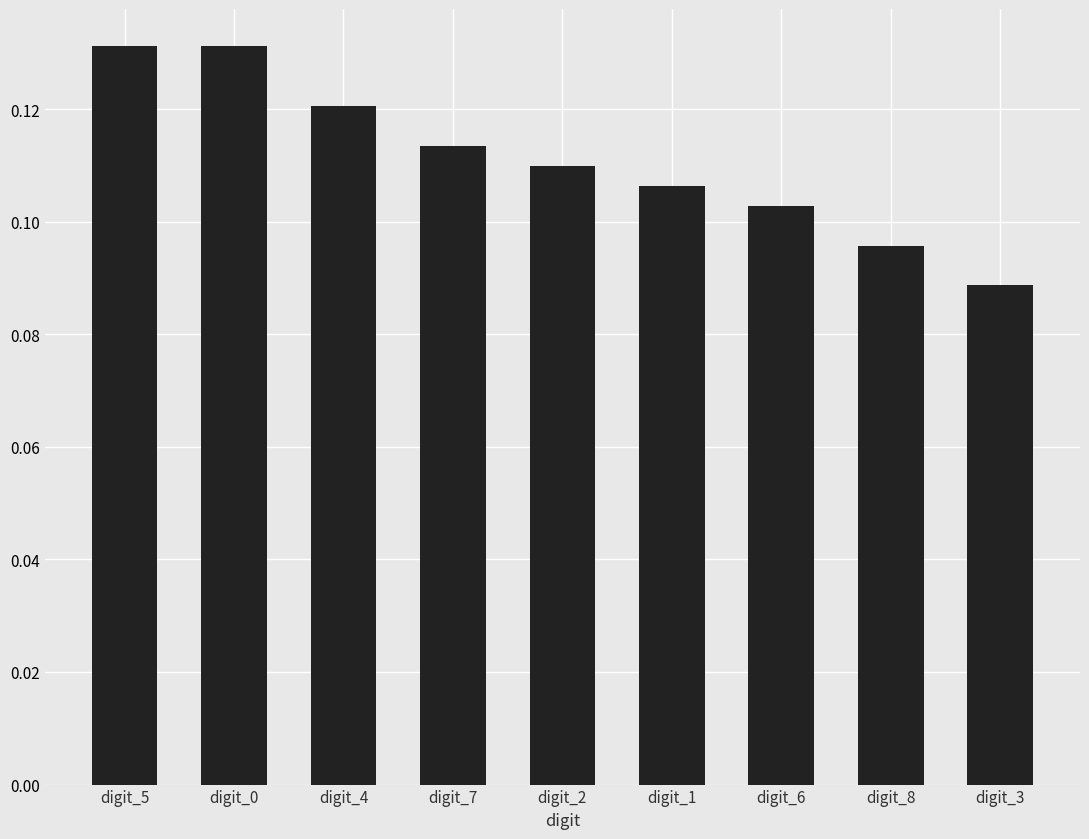

True or false: the data shows 0.0 at digit_4.

False